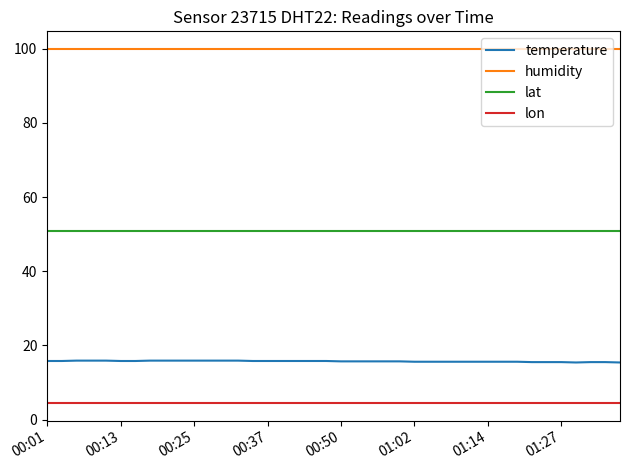

True or false: humidity and lat intersect in this chart.

False